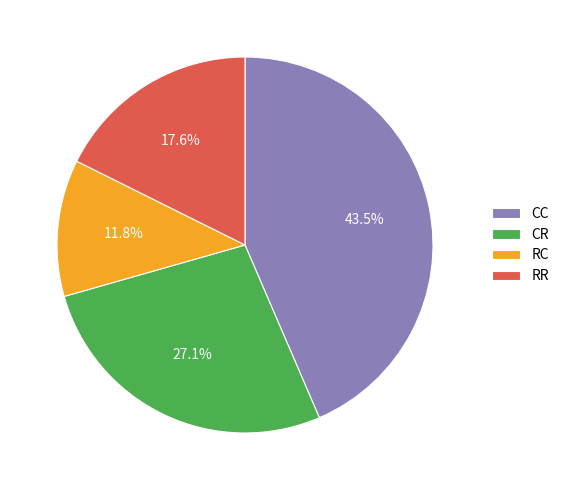

The RC slice represents 12% of the pie. True or false?

True